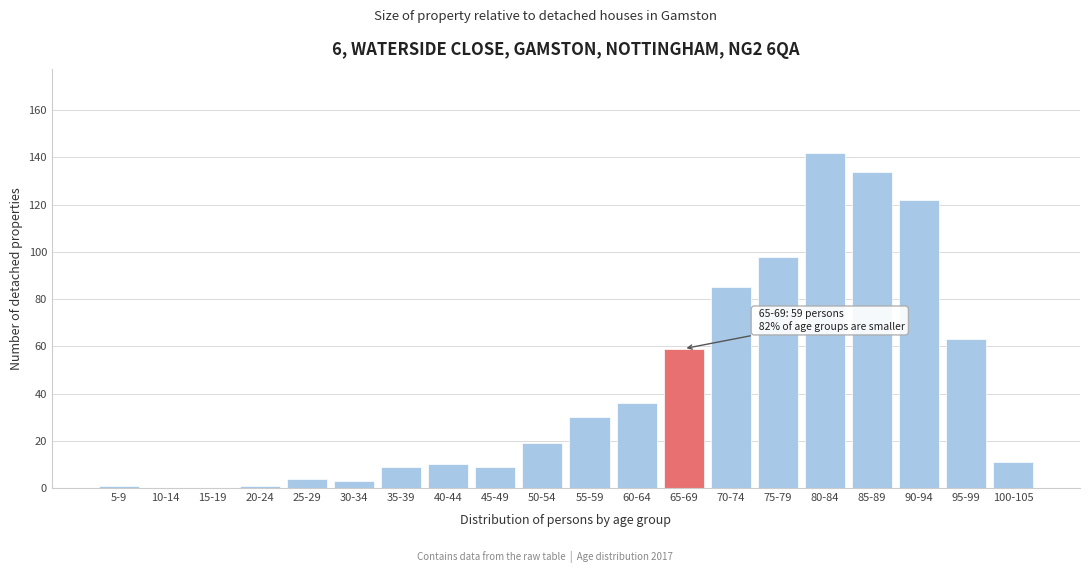

Reading left to right, list all the values displayed in this chart.

5-9=1	10-14=0	15-19=0	20-24=1	25-29=4	30-34=3	35-39=9	40-44=10	45-49=9	50-54=19	55-59=30	60-64=36	65-69=59	70-74=85	75-79=98	80-84=142	85-89=134	90-94=122	95-99=63	100-105=11